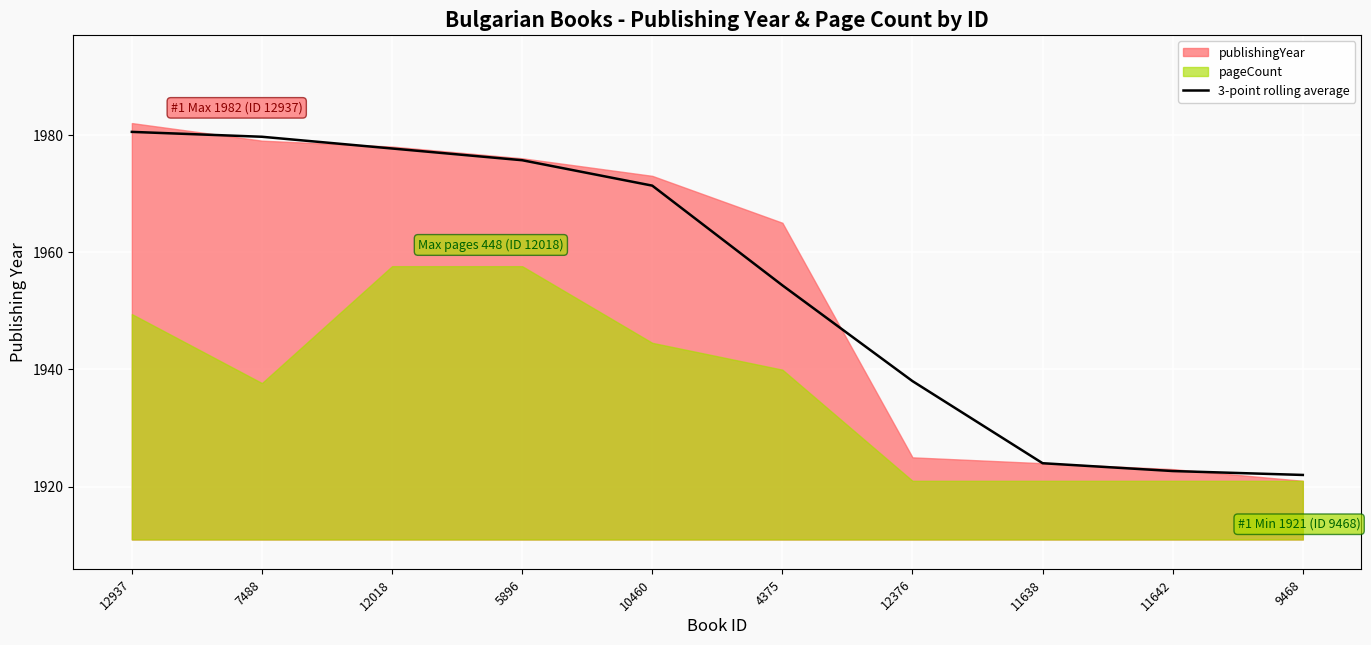

Reading right to left, extract all data points from this chart.

1922.0	1922.7	1924.0	1938.0	1954.3	1971.3	1975.7	1977.7	1979.7	1980.5